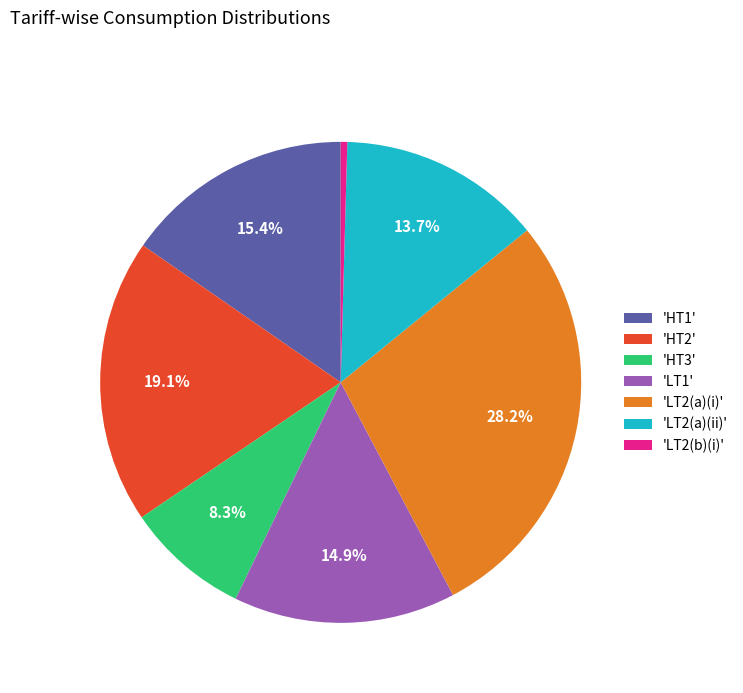

Which has a higher value, 'HT3' or 'LT2(a)(ii)'?

'LT2(a)(ii)'